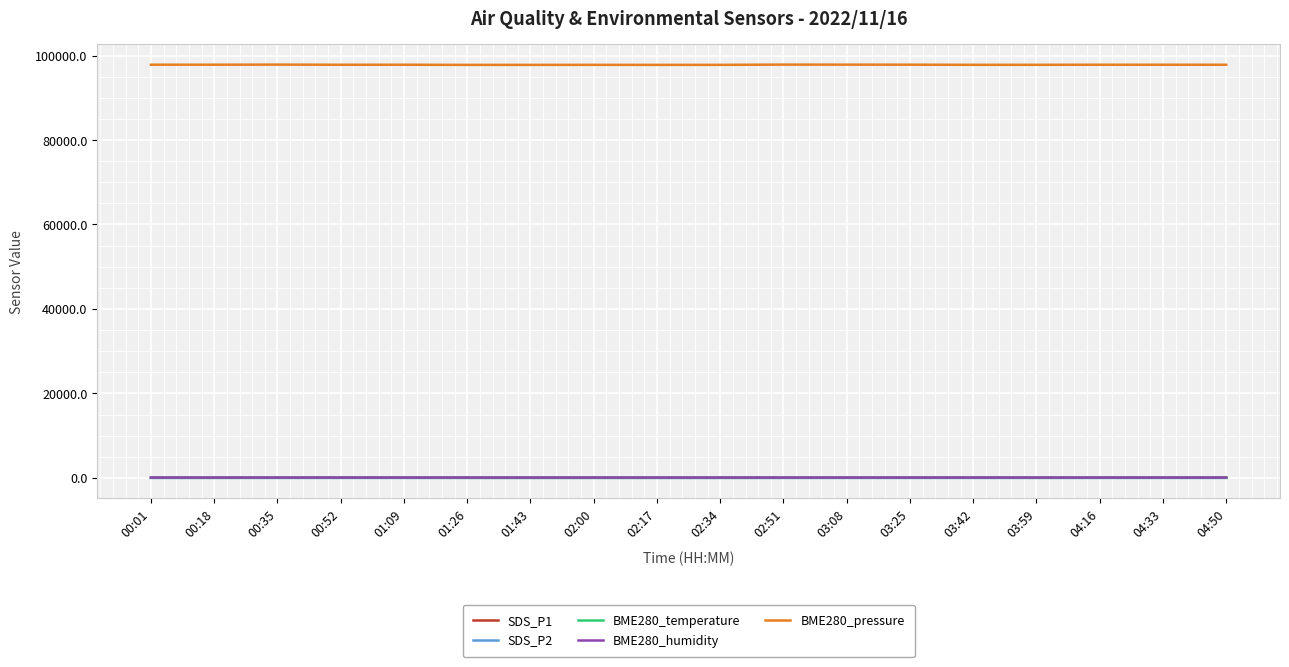

How many values in the BME280_humidity series are below 73?

9